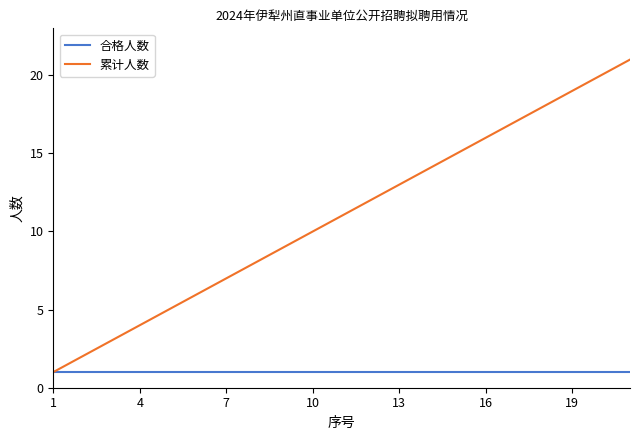

List the series in order of their peak value, lowest first.

合格人数, 累计人数